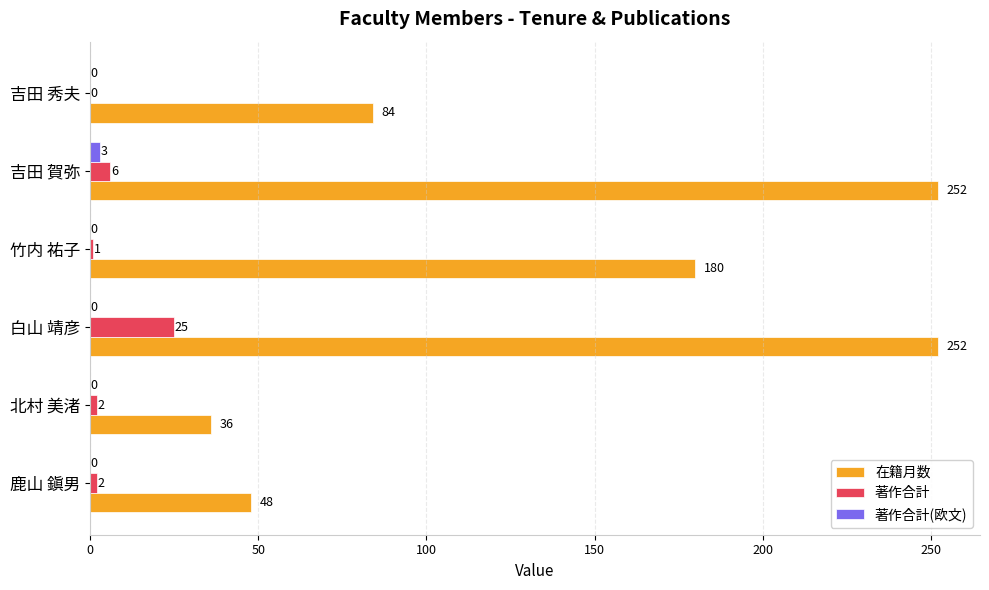

How many data points does each series have?

6